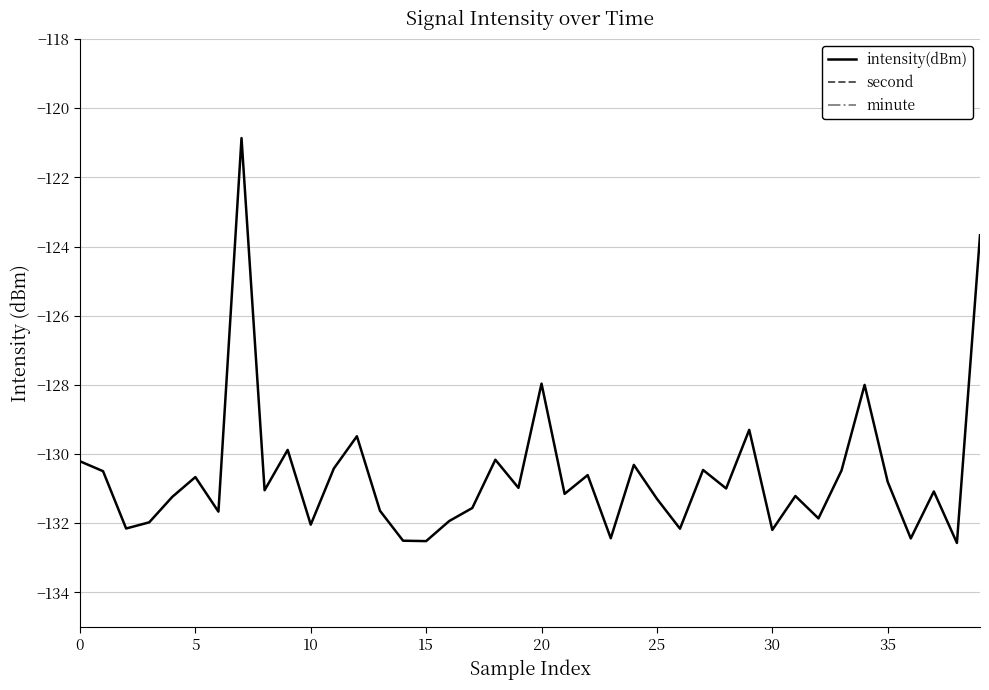

The intensity(dBm) series shows -131.3 at 25. True or false?

True